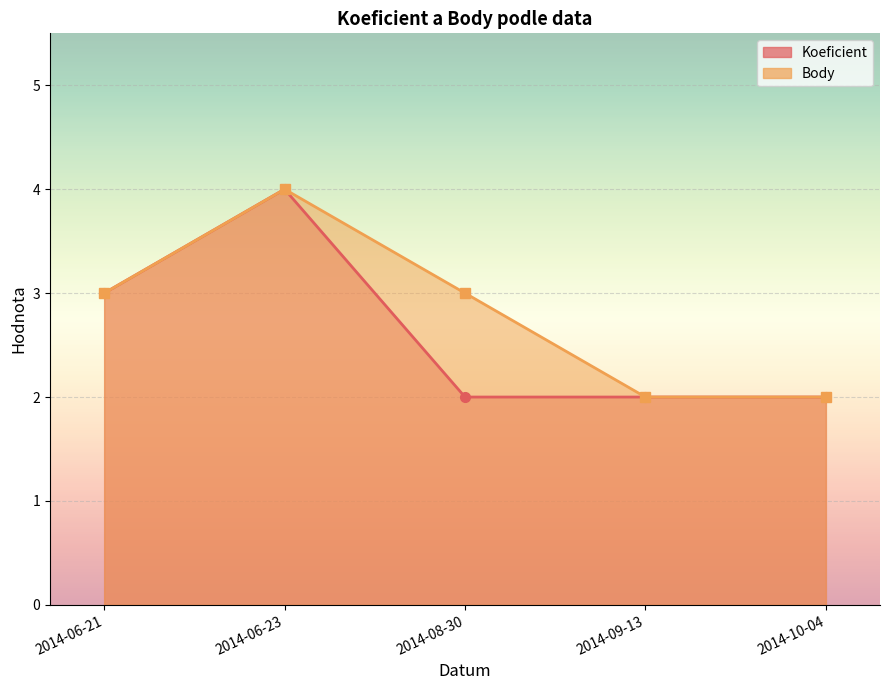

Reading left to right, transcribe all the data shown in this chart.

Koeficient: 2014-06-21=3	2014-06-23=4	2014-08-30=2	2014-09-13=2	2014-10-04=2
Body: 2014-06-21=3	2014-06-23=4	2014-08-30=3	2014-09-13=2	2014-10-04=2